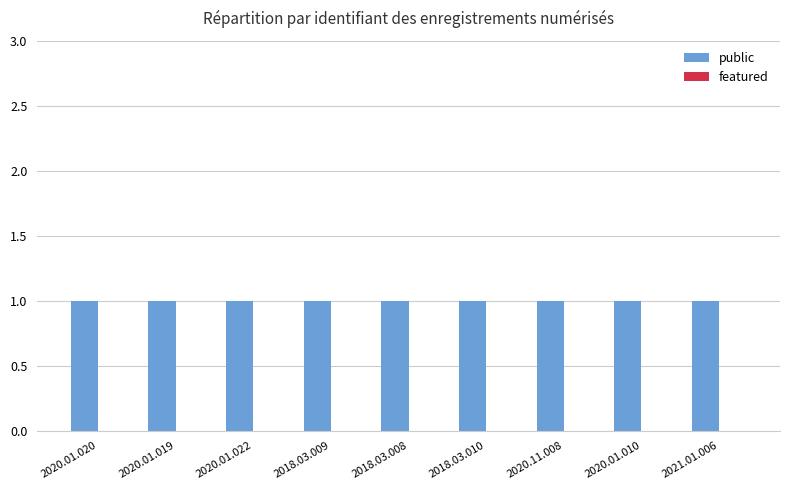

How many distinct data groups are displayed?

2